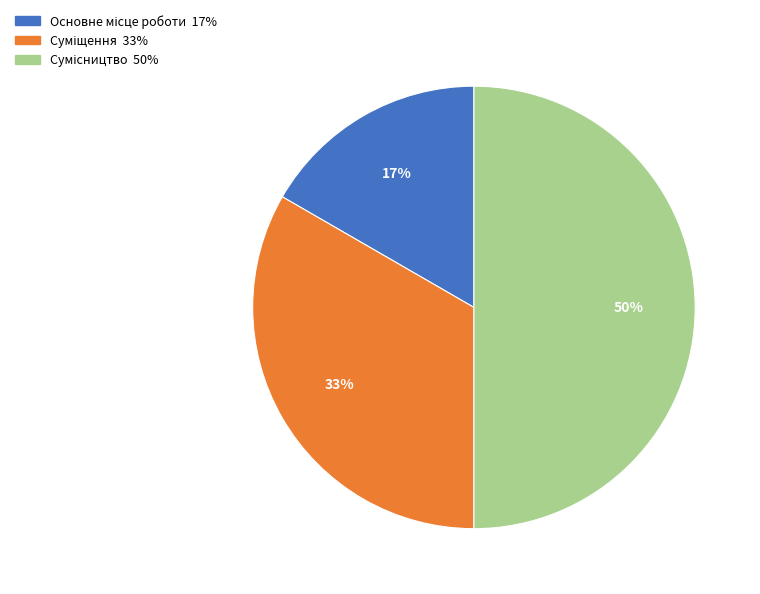

To the nearest percent, what is the difference between the largest and smallest slice percentages?

33%